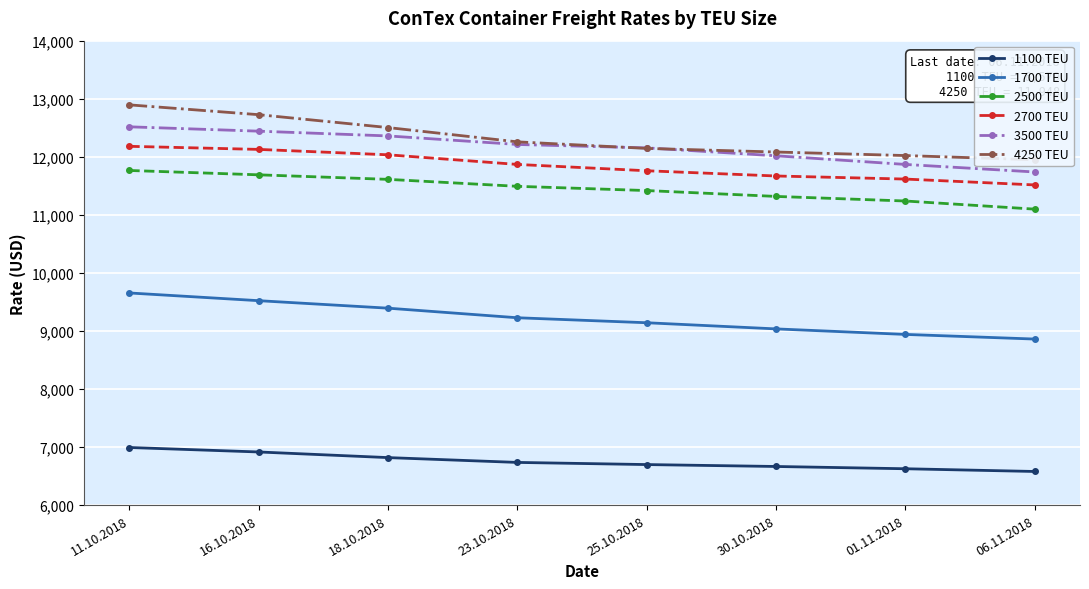

True or false: 2700 TEU and 1100 TEU intersect in this chart.

False